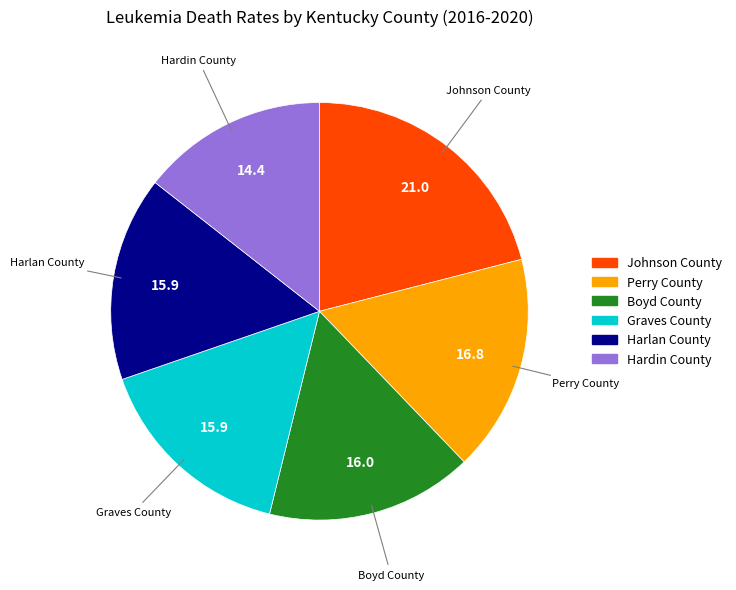

Is there a majority slice in this chart?

No